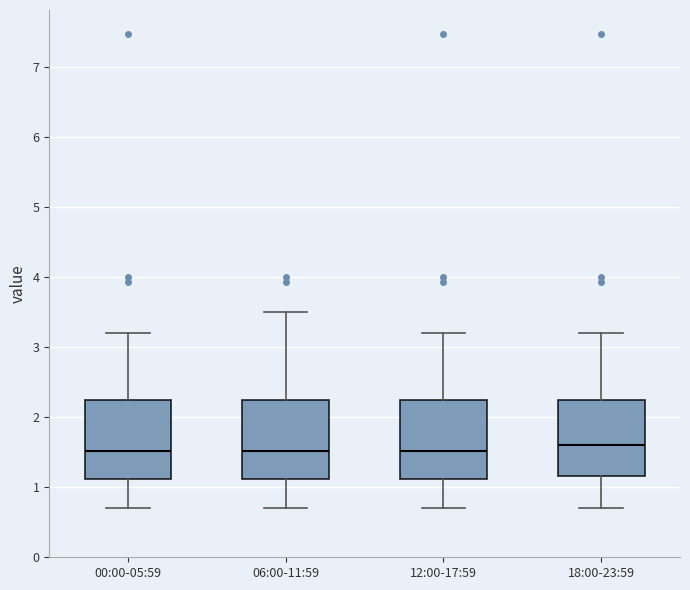

Where is the upper edge of the box for 00:00-05:59 on the y-axis? The values are not printed on the chart, so give them approximately, as read against the axis.

2.2